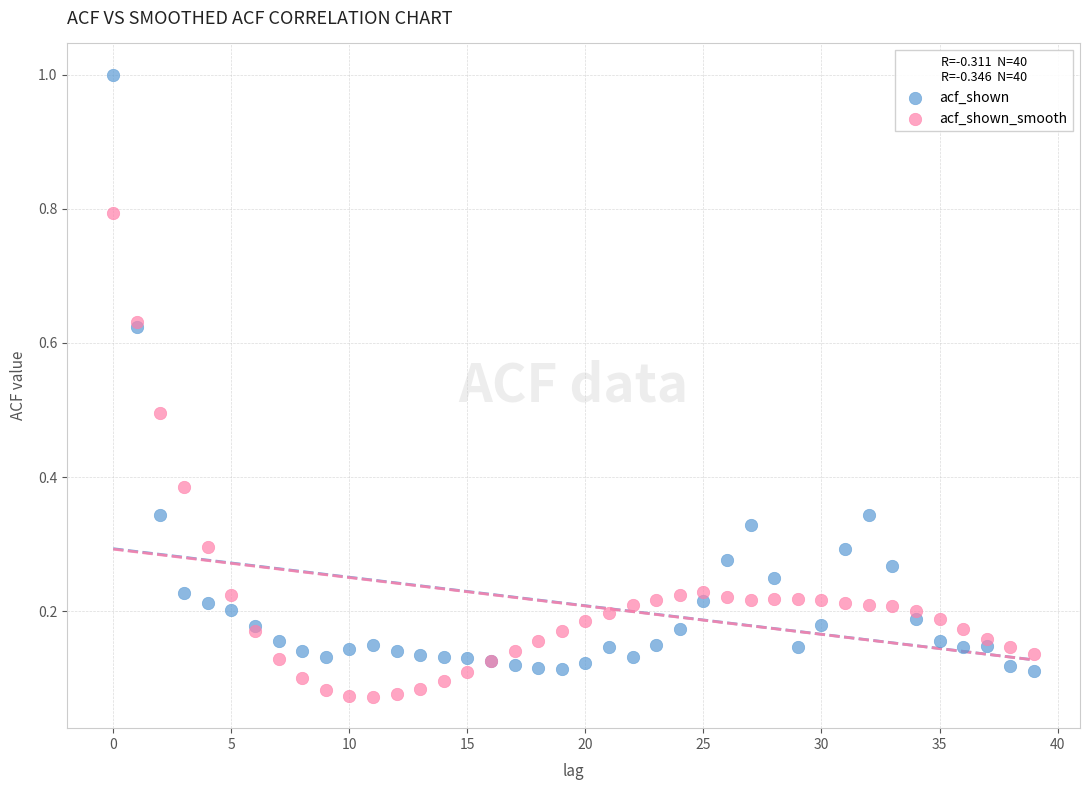

Which series contains the highest Y value?

acf_shown